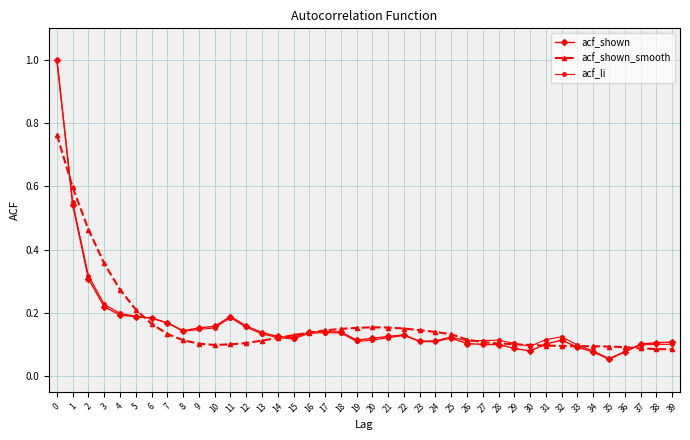

What are all the series names shown in the legend?

acf_shown, acf_shown_smooth, acf_li